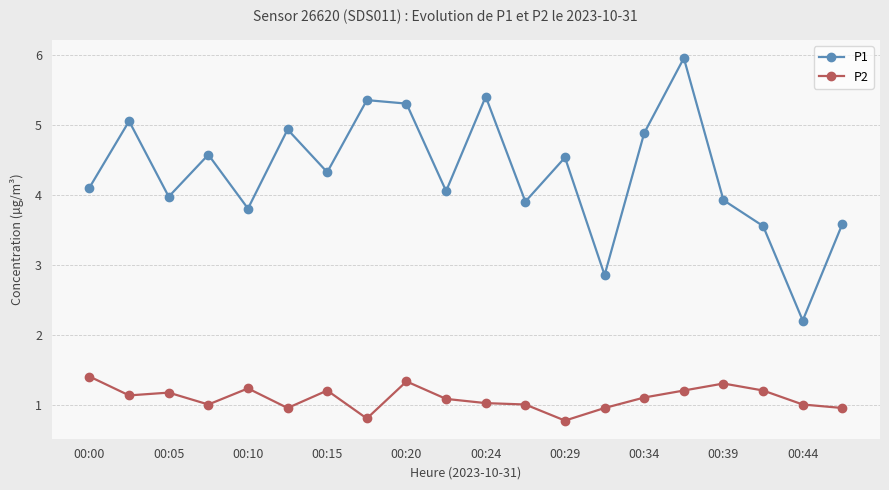

Is this an area chart (filled region under the line)?

No